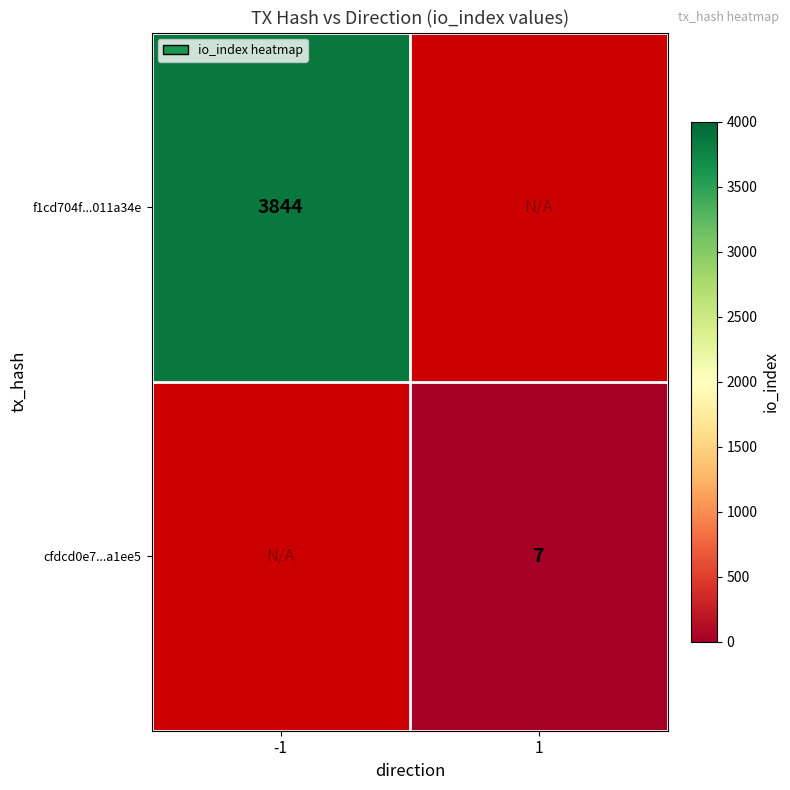

Is it true that f1cd704f...011a34e equals 1658 at -1?

False